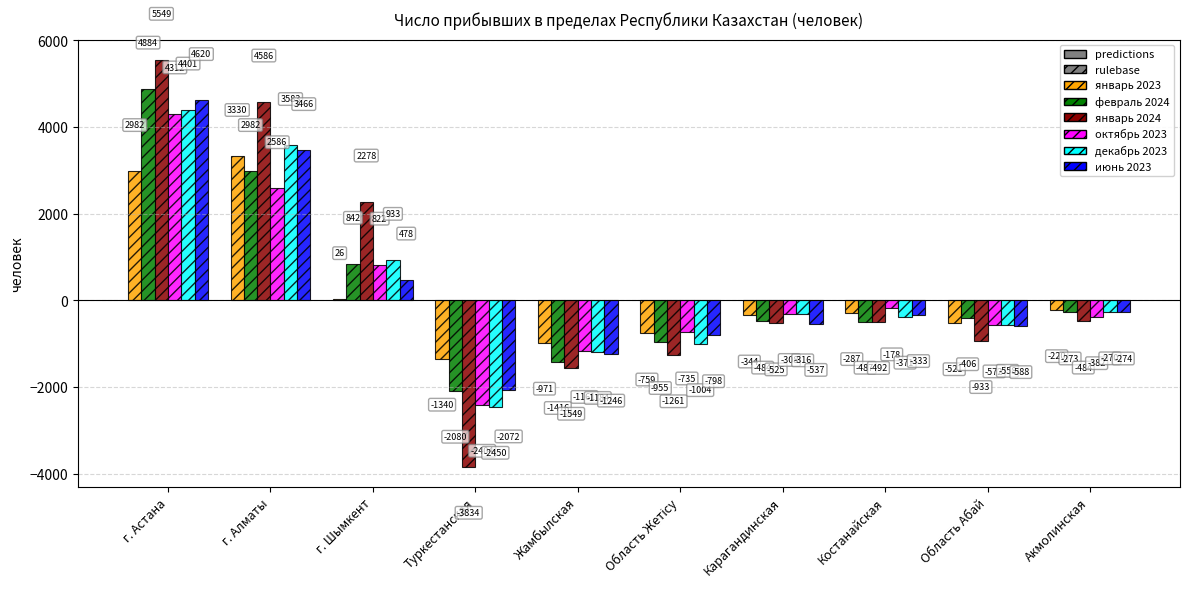

What is the sum of all июнь 2023 values?

2716